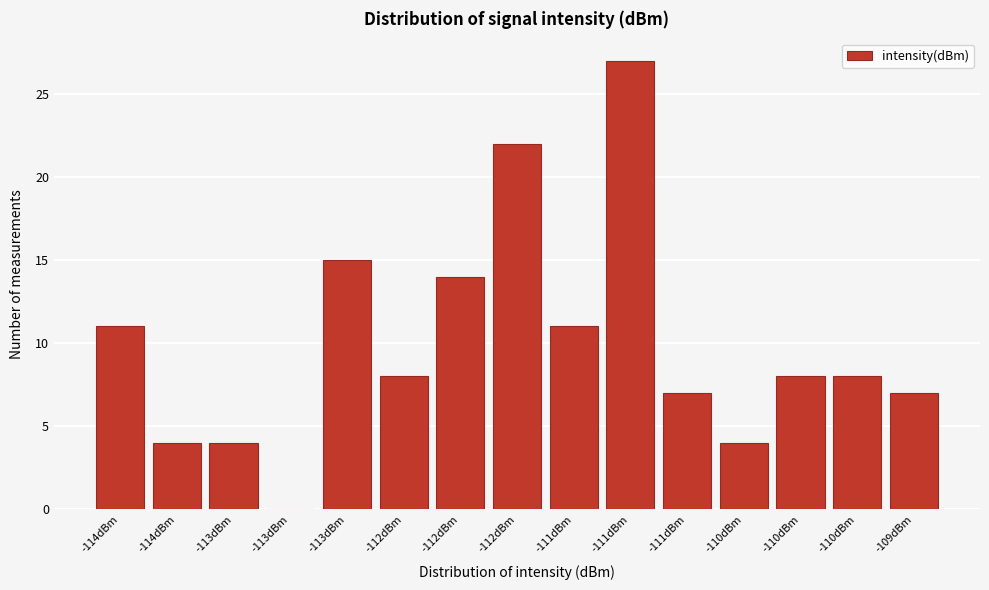

How many series are shown in this chart?

1